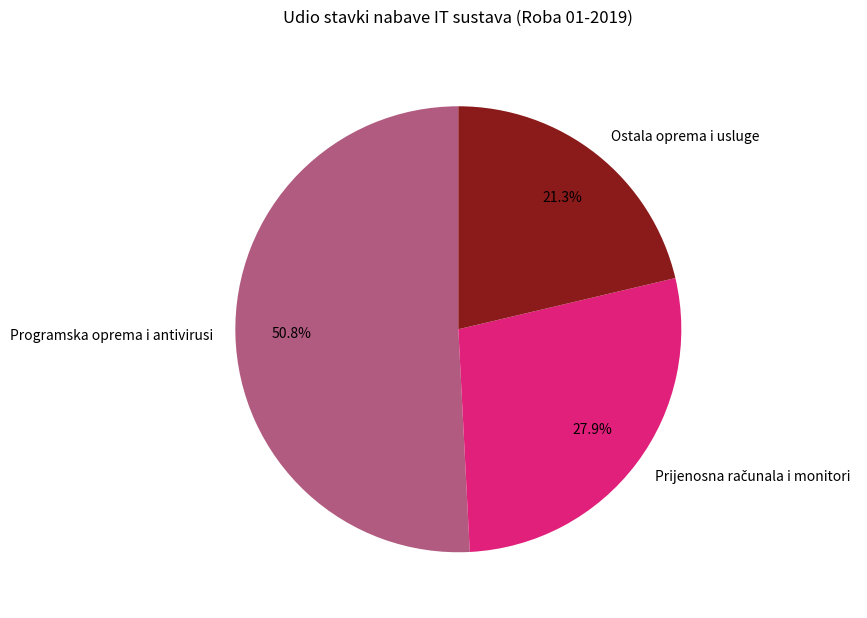

How much of the chart is everything except Ostala oprema i usluge?

78.7%